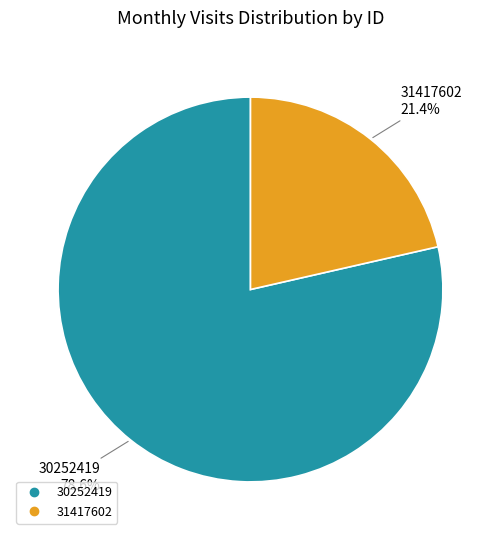

Which category has the smallest portion of the pie?

31417602